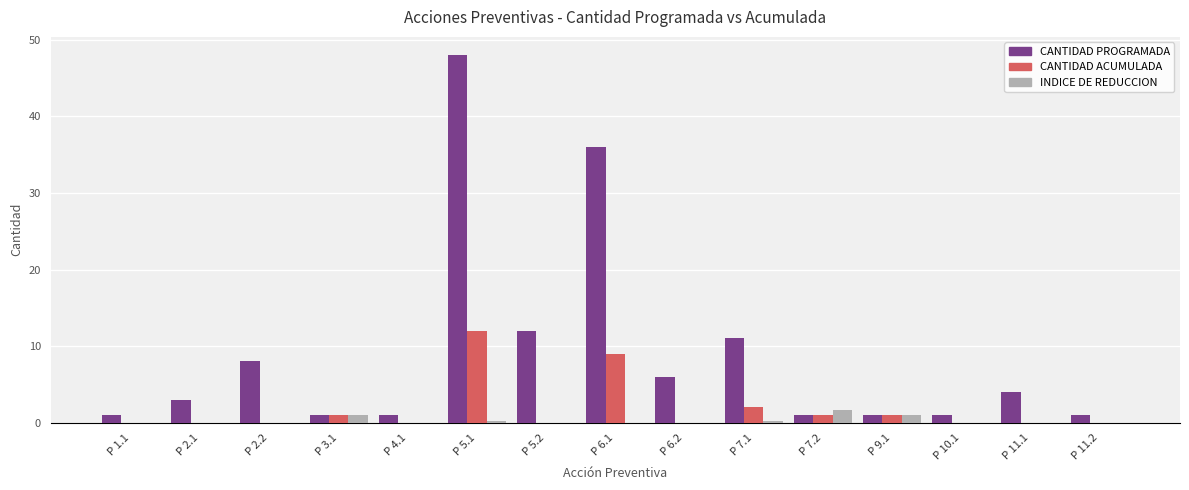

Which series has the largest total across all categories?

CANTIDAD PROGRAMADA